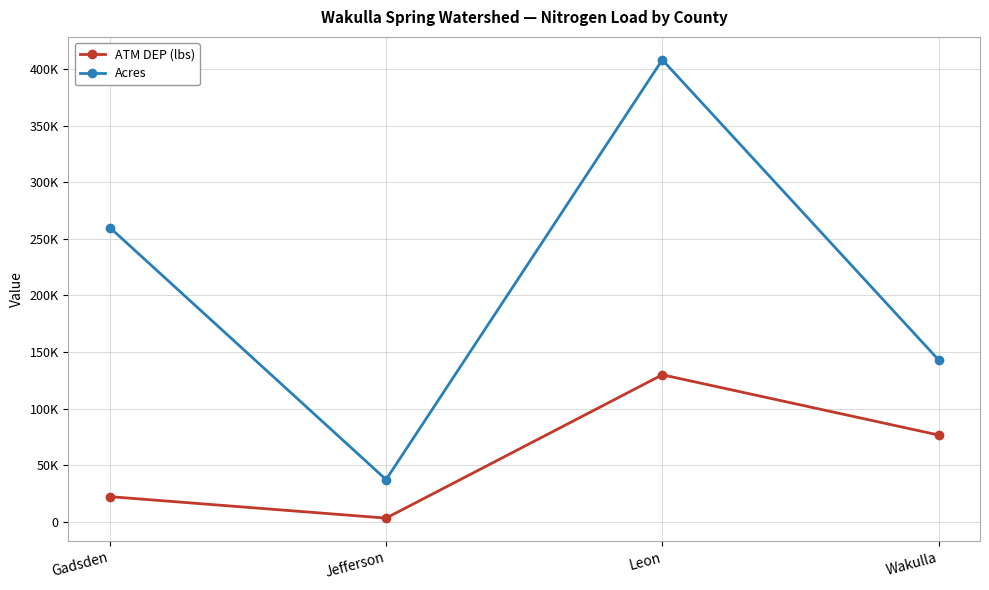

Which series has the largest total across all categories?

Acres